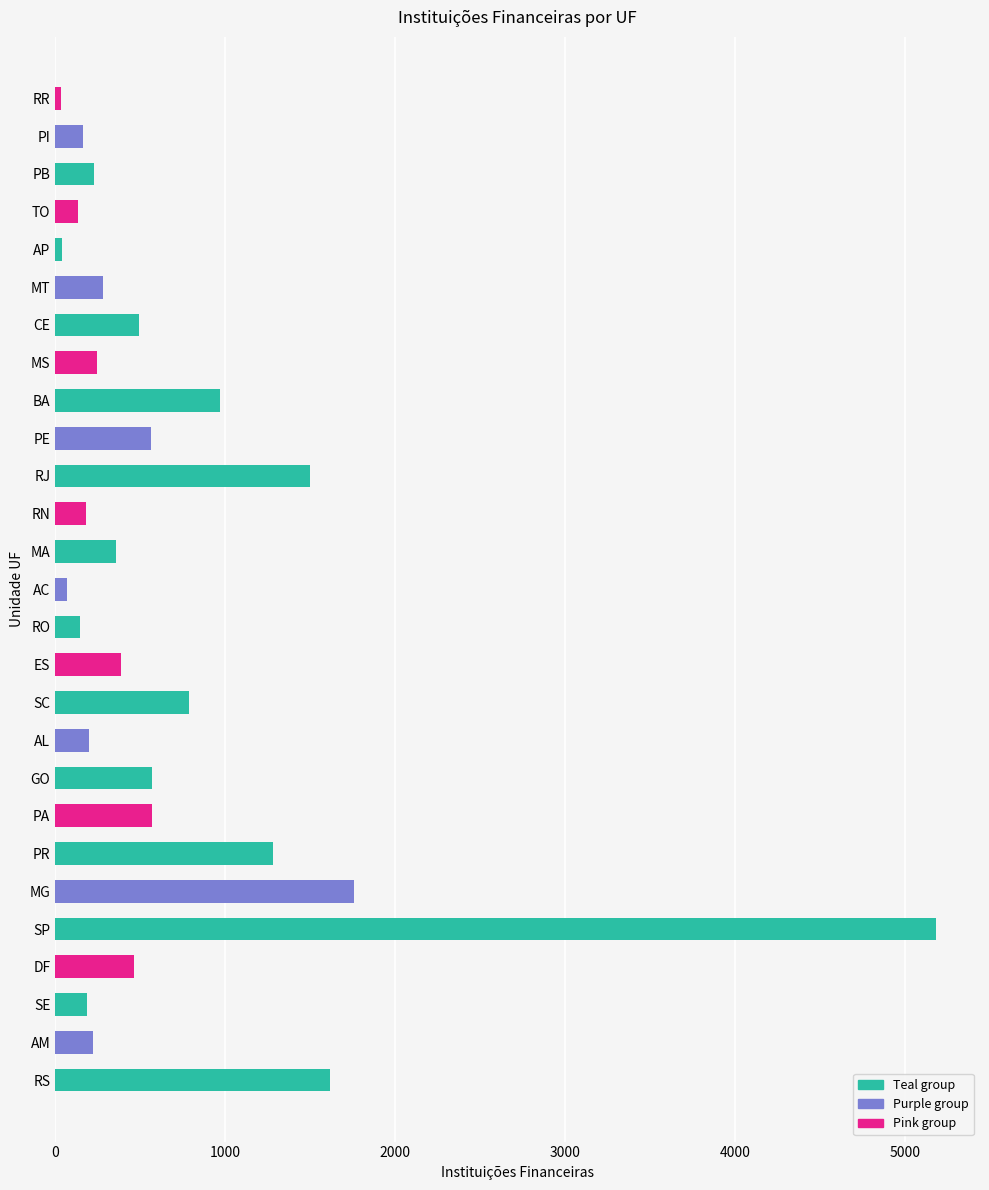

What is the minimum value shown in the chart?

32